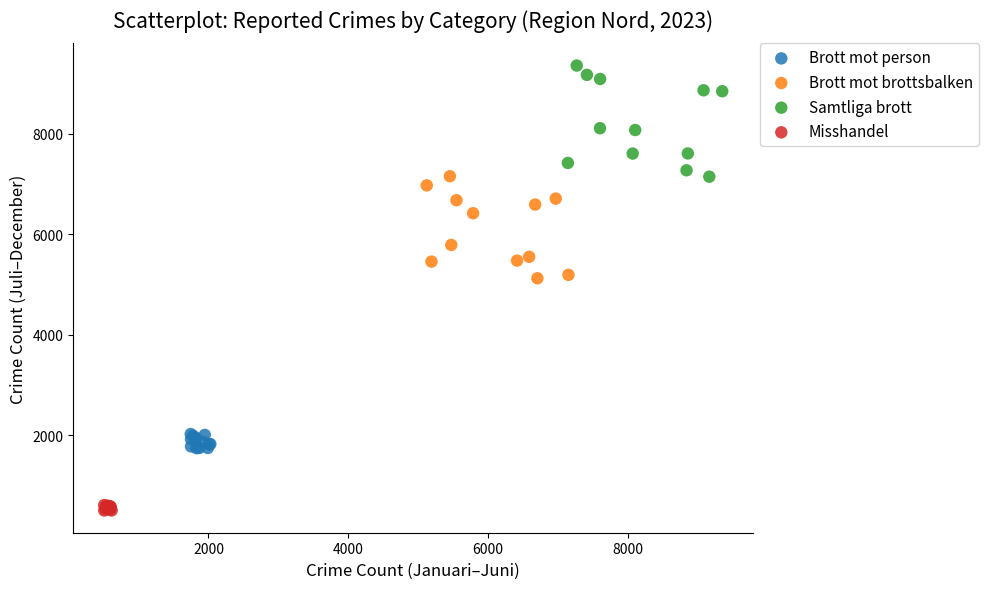

Which series contains the lowest Y value?

Misshandel